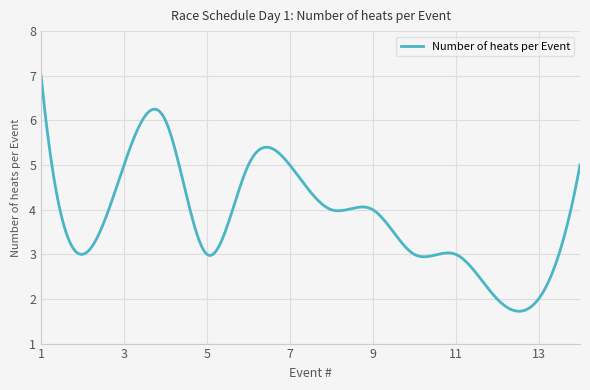

What is the greatest value displayed?

7.0